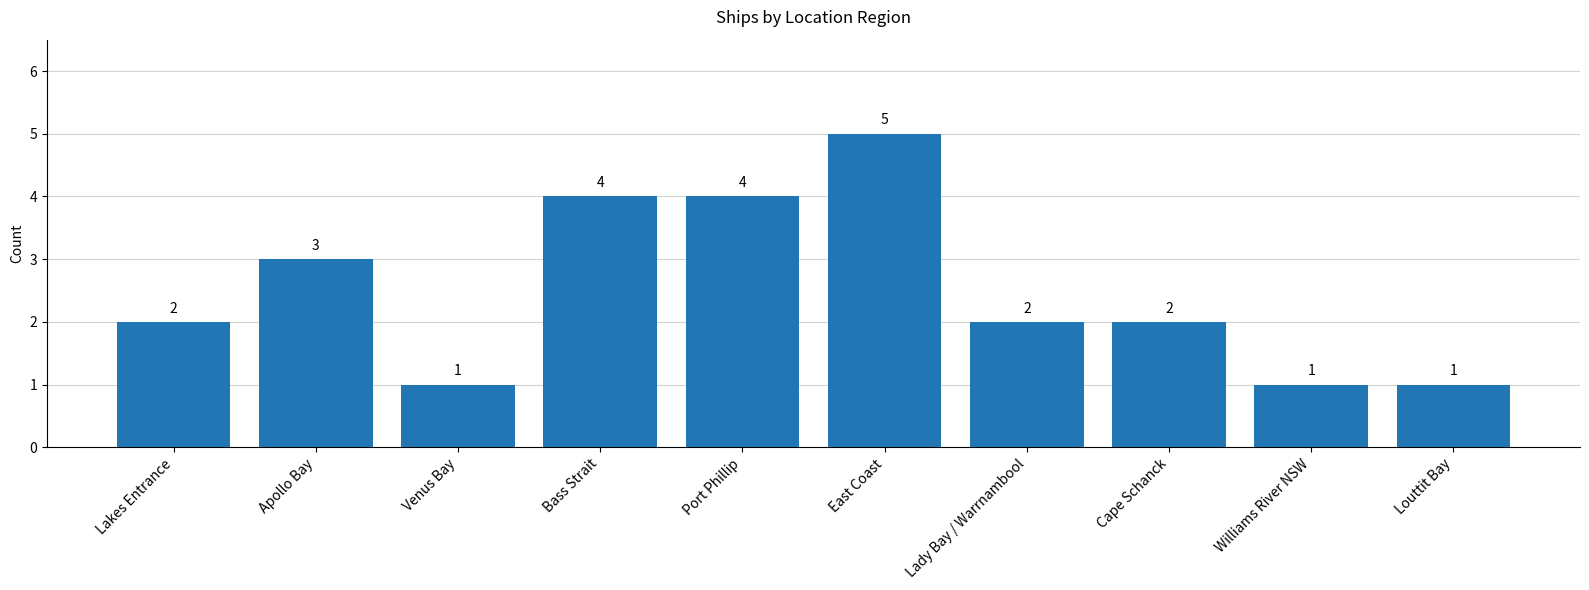

Count the number of categories in the chart.

10